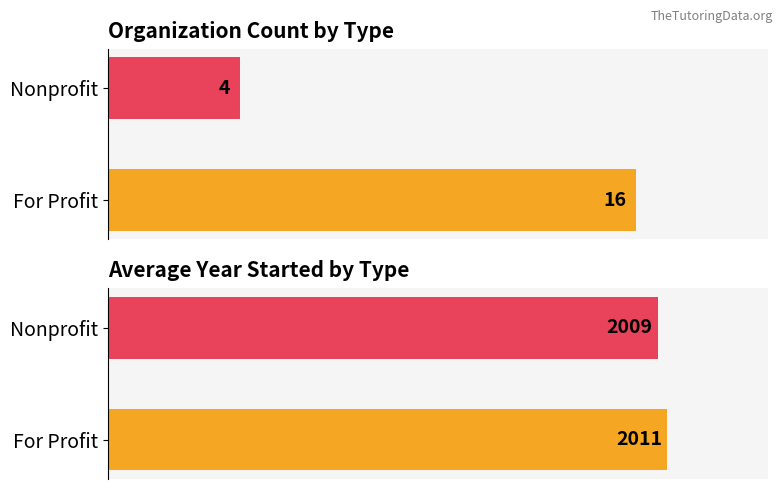

List the series in order of their overall mean, lowest first.

Count, Avg Year Started